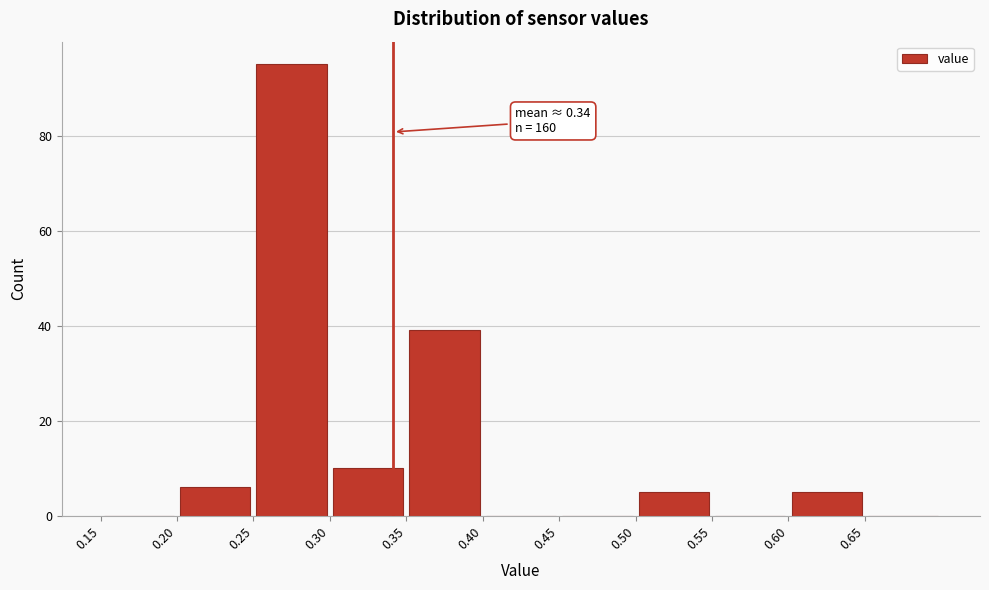

Over which range of the x-axis is the bar tallest?

0.25 to 0.30